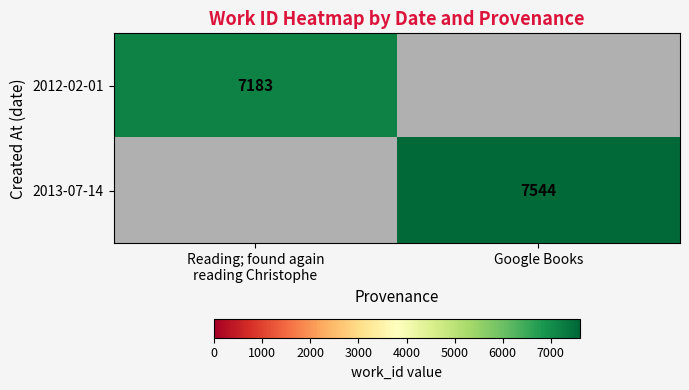

The 2013-07-14 series shows 3245 at Google Books. True or false?

False